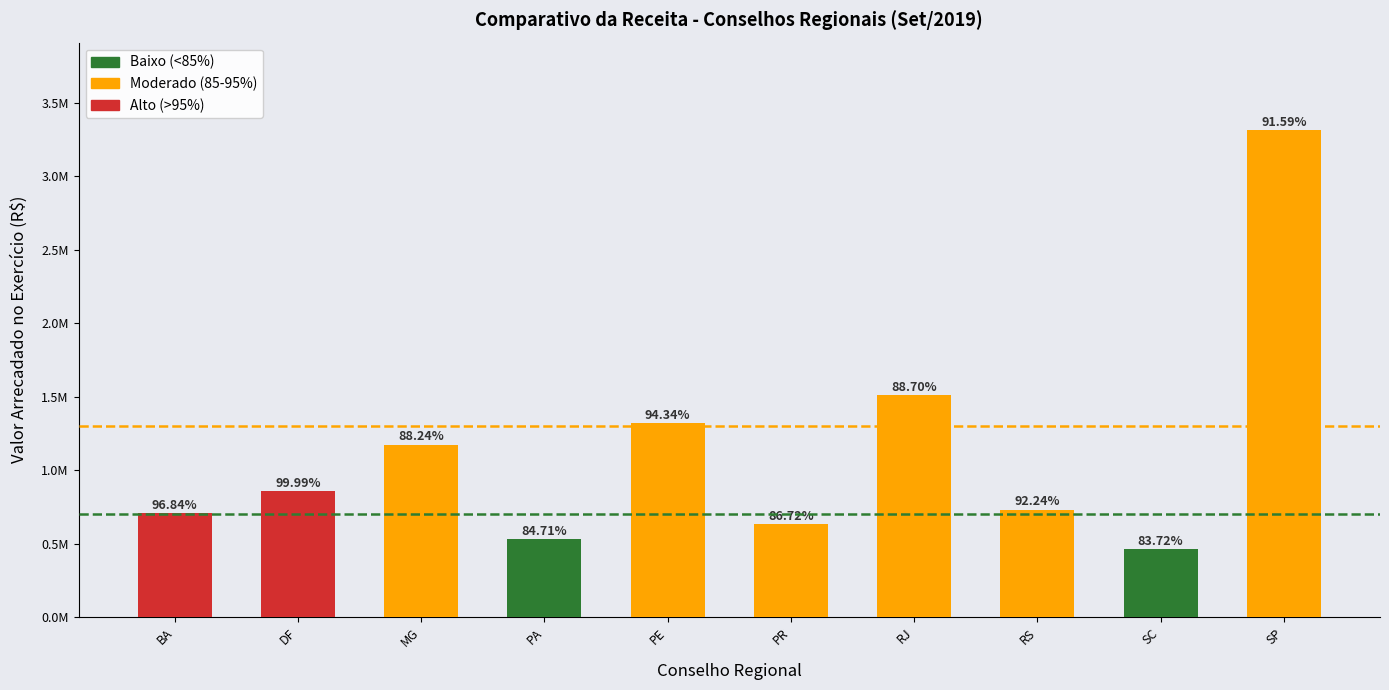

Which category has the lowest value across all series?

SC